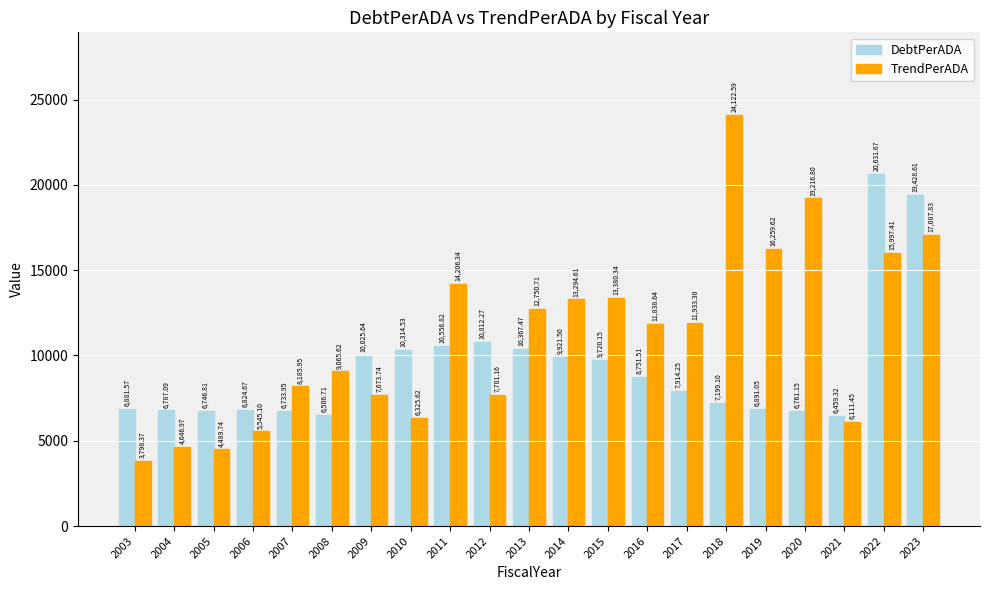

List the series in order of their peak value, lowest first.

DebtPerADA, TrendPerADA